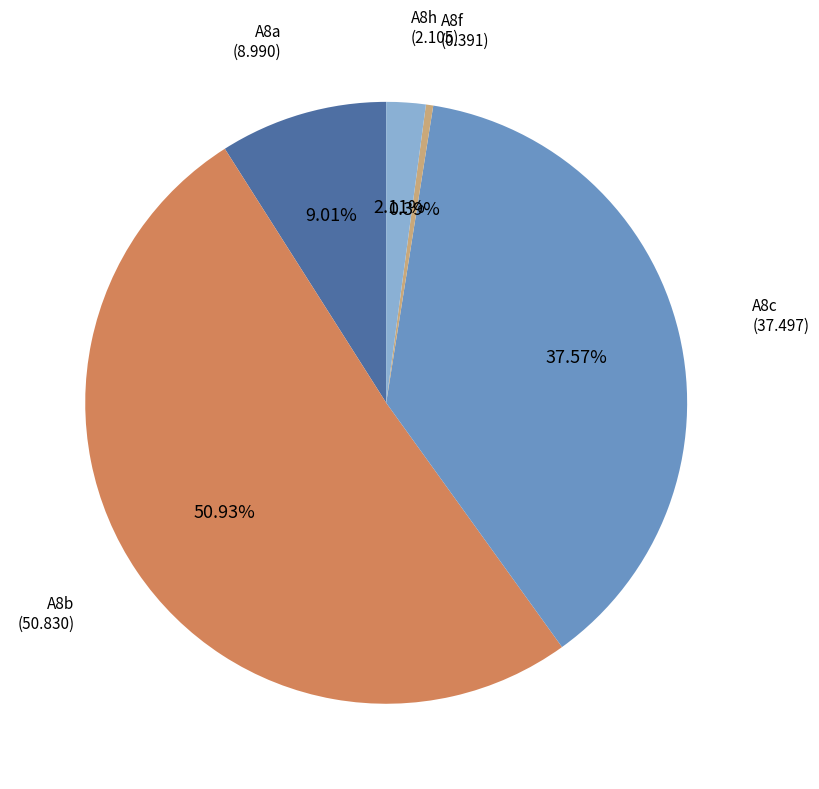

What is the largest slice in the pie chart?

A8b